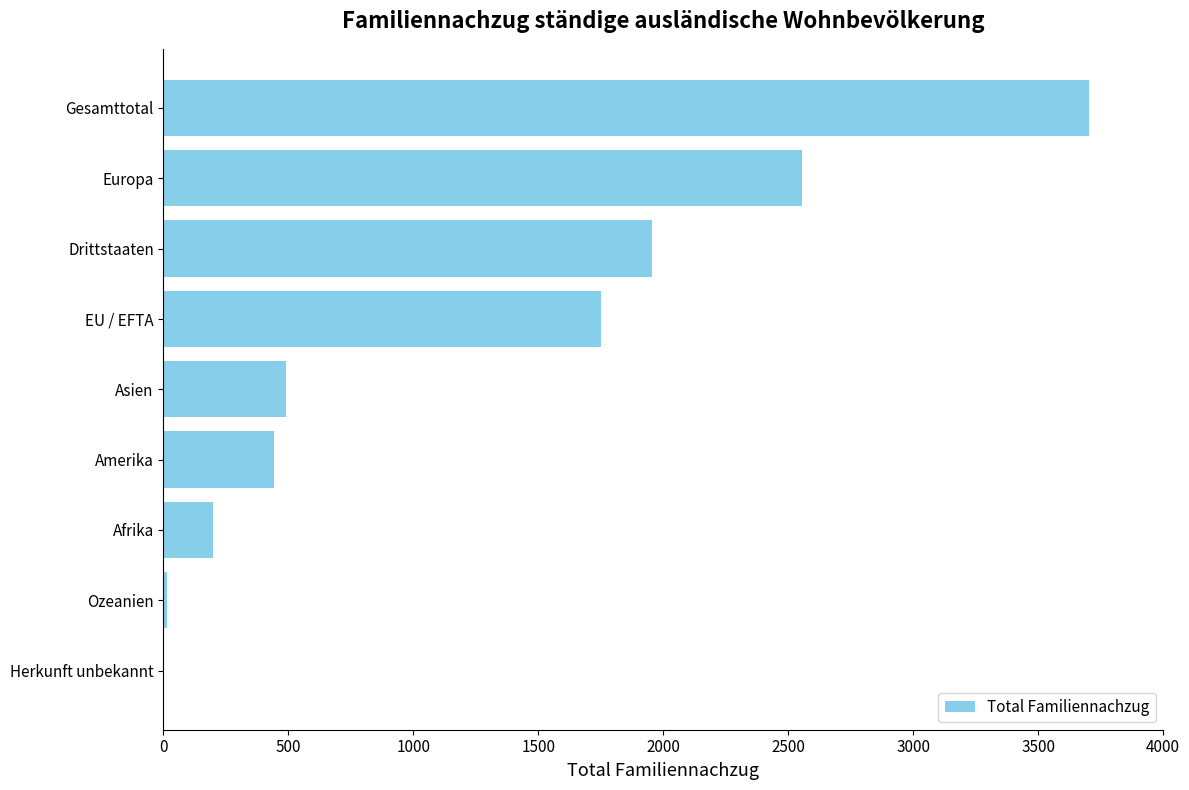

Are the bars horizontal?

Yes